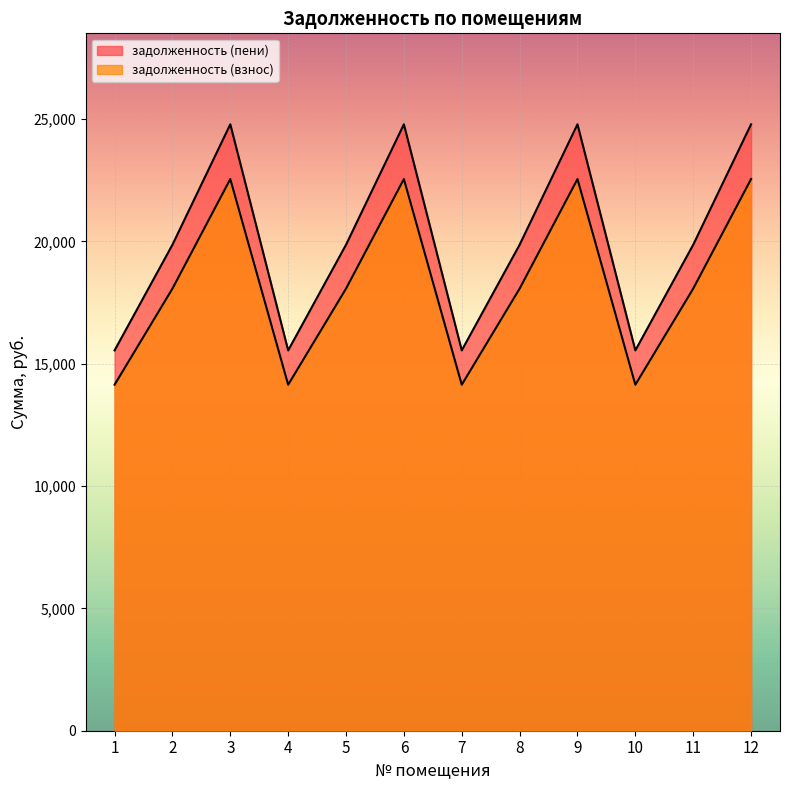

What is the sum of all задолженность (пени) values?

240816.5